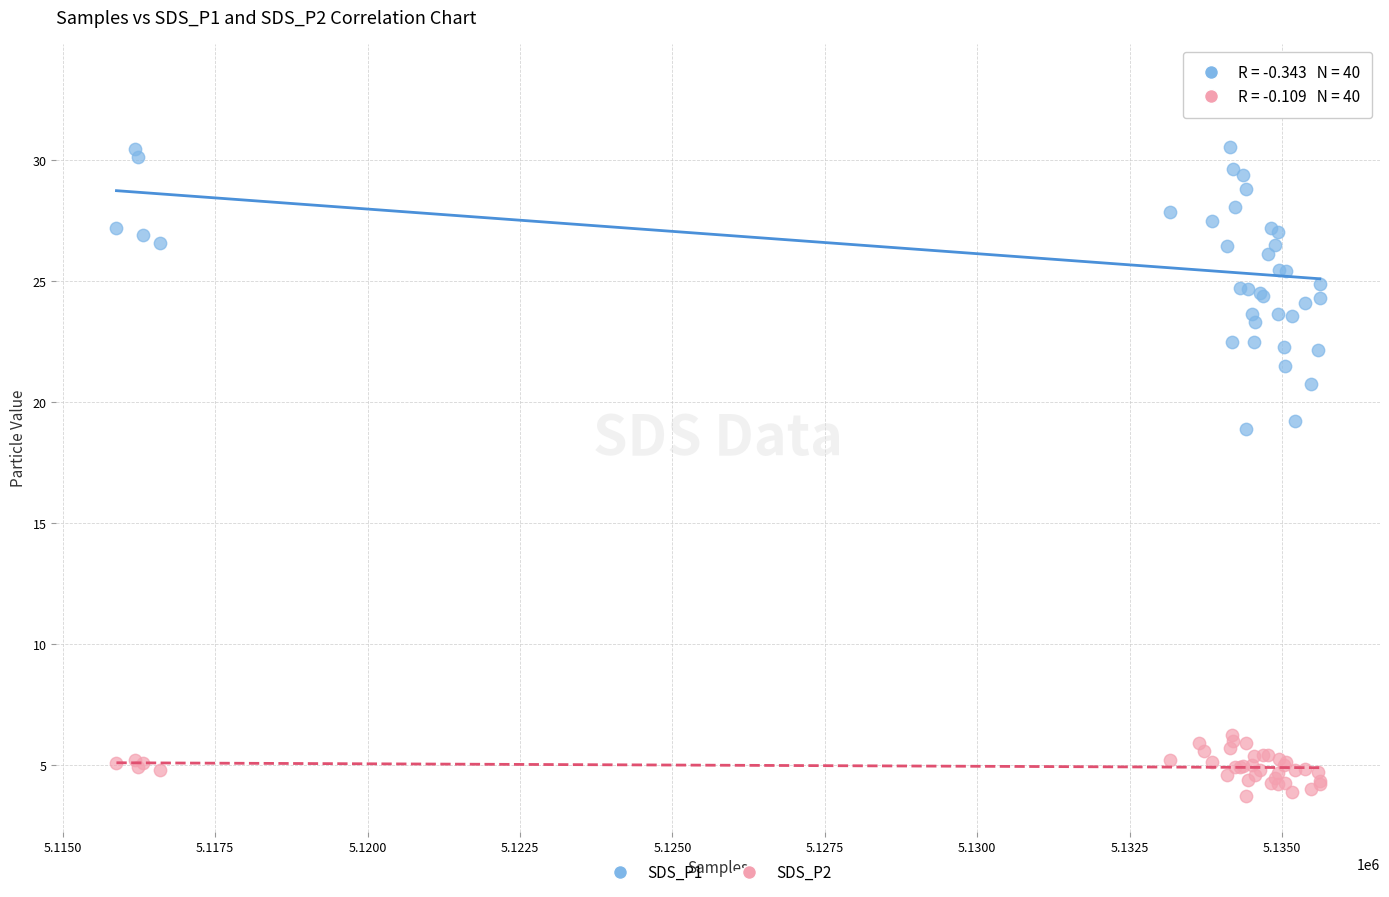

Across all series, what Y value is closest to 18?

18.9